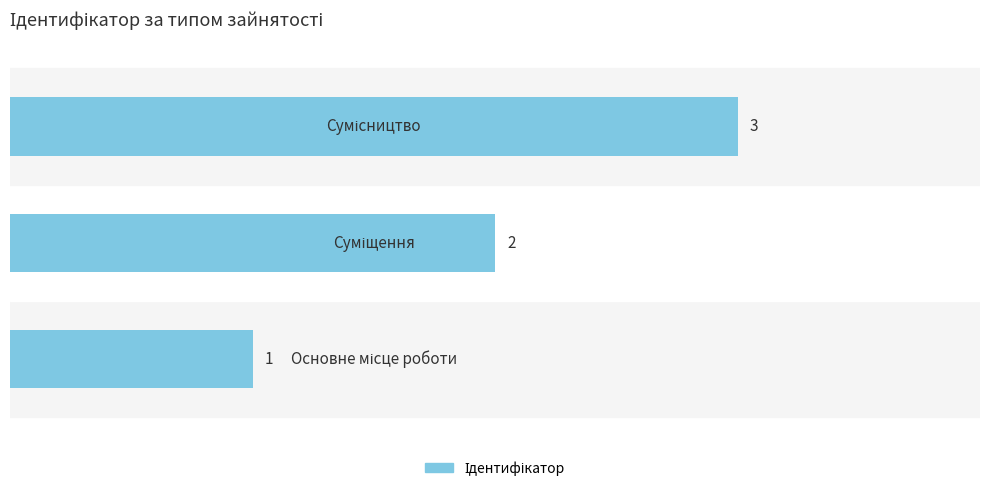

What is the greatest value displayed?

3